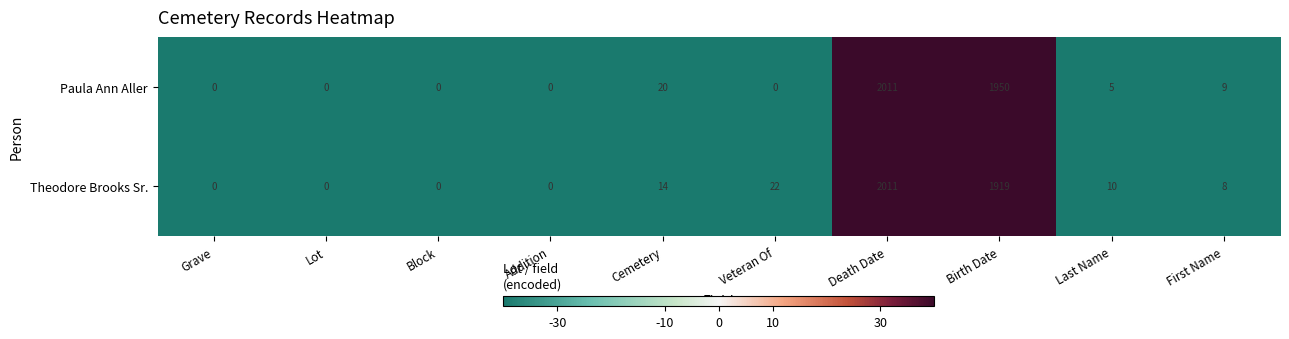

What is the difference between the second highest and second lowest values in the Theodore Brooks Sr. series?

1919